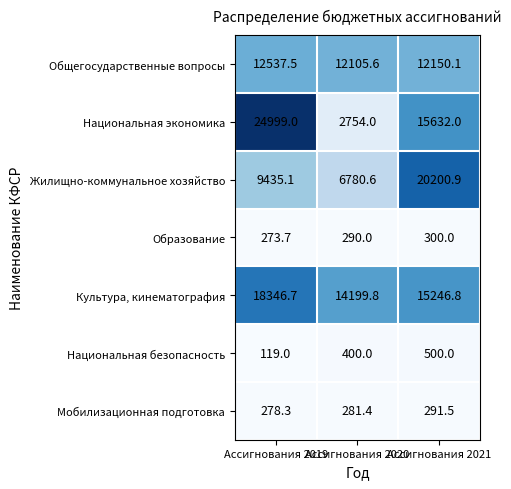

Is it true that Жилищно-коммунальное хозяйство equals 9435.1 at Ассигнования 2019?

True